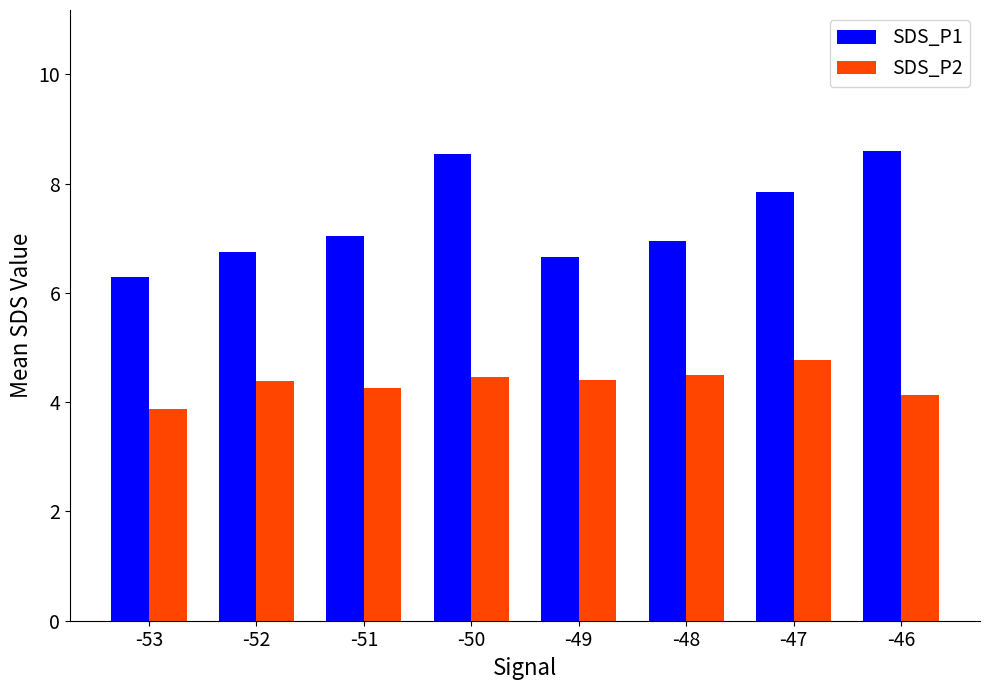

What is the difference between the maximum and minimum values in the SDS_P1 series?

2.3